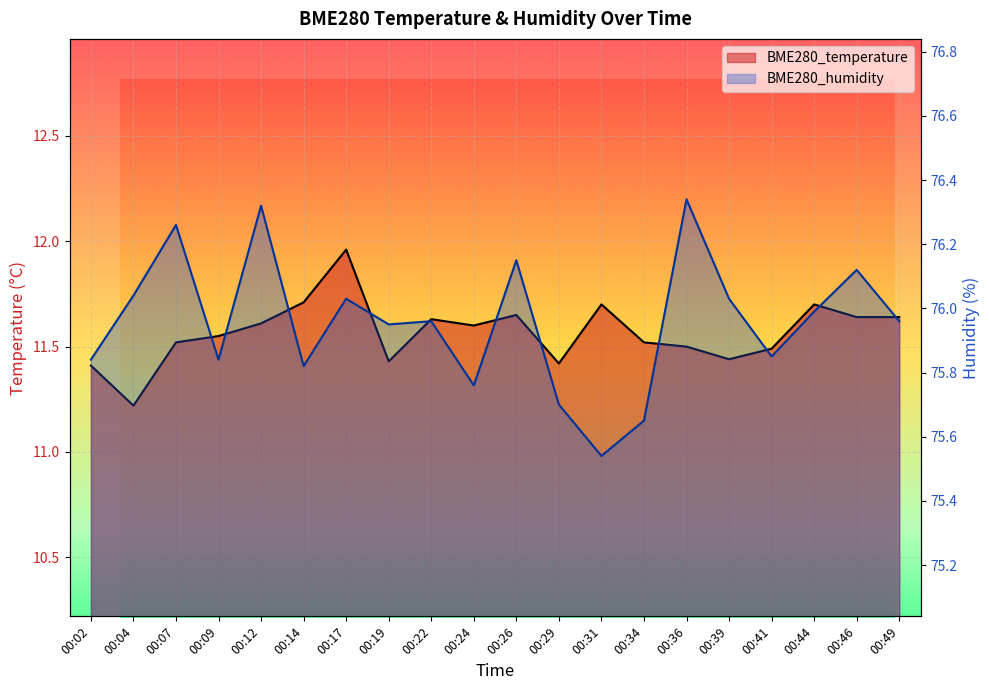

The BME280_temperature series shows 11.4 at 00:39. True or false?

True